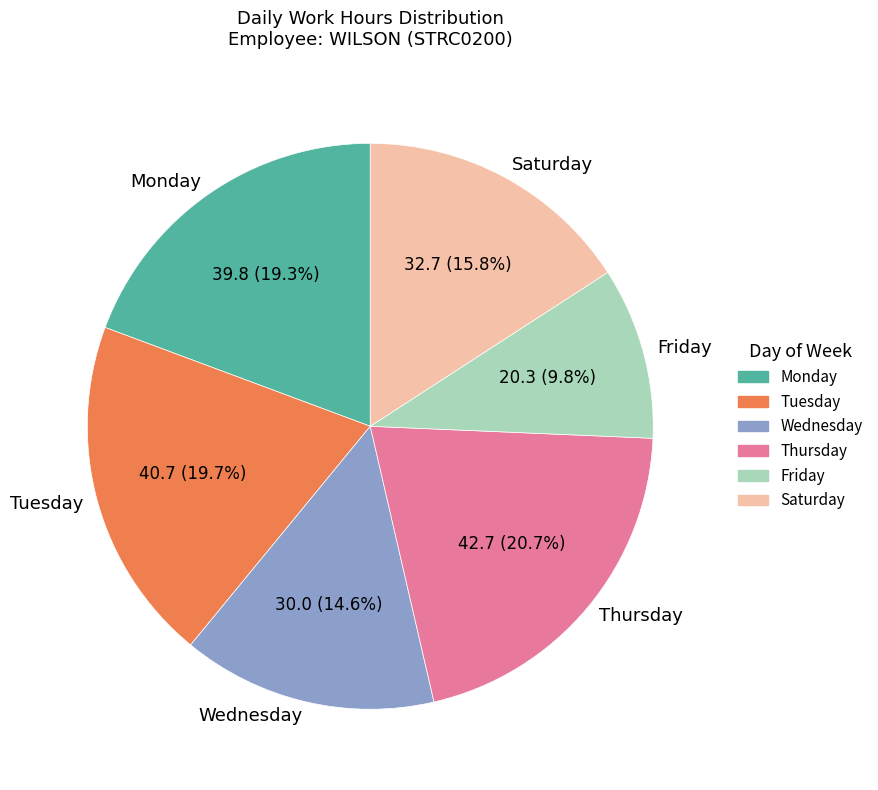

To the nearest percent, what is the average slice percentage?

17%